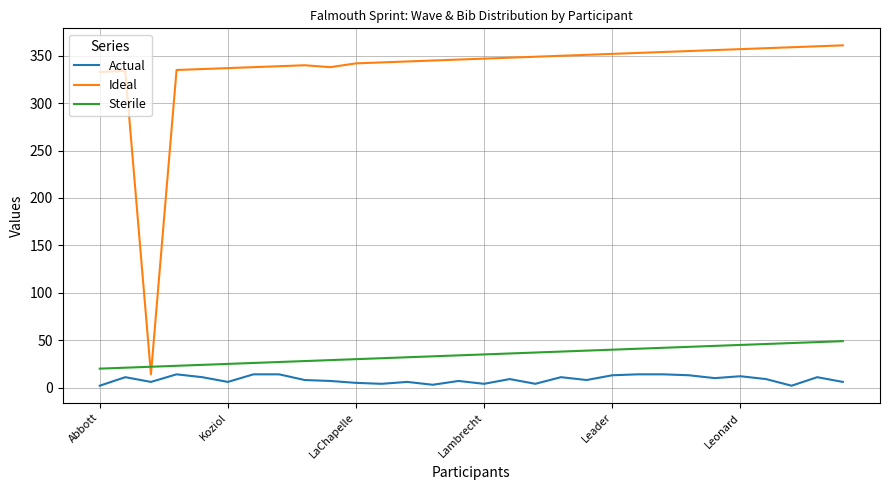

What are all the series names shown in the legend?

Actual, Ideal, Sterile